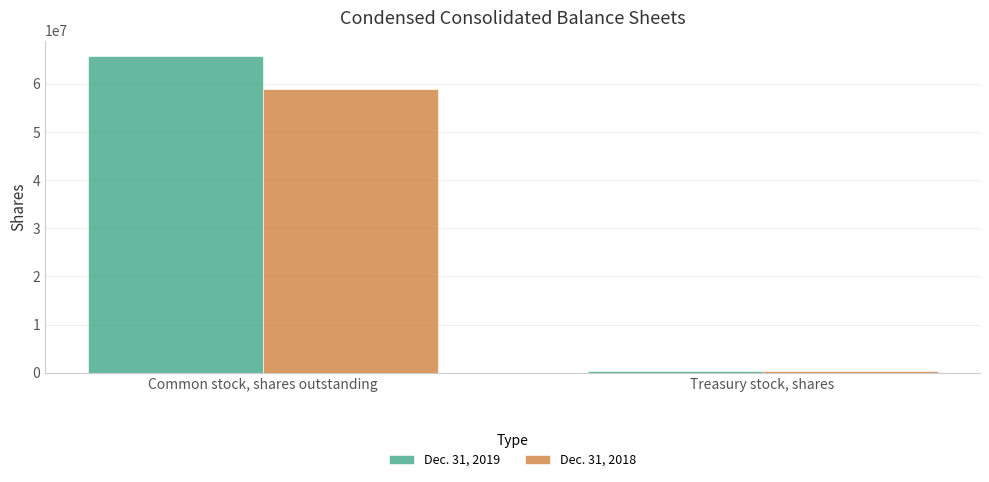

List the labels in order of Dec. 31, 2019 value, smallest first.

Treasury stock, shares, Common stock, shares outstanding